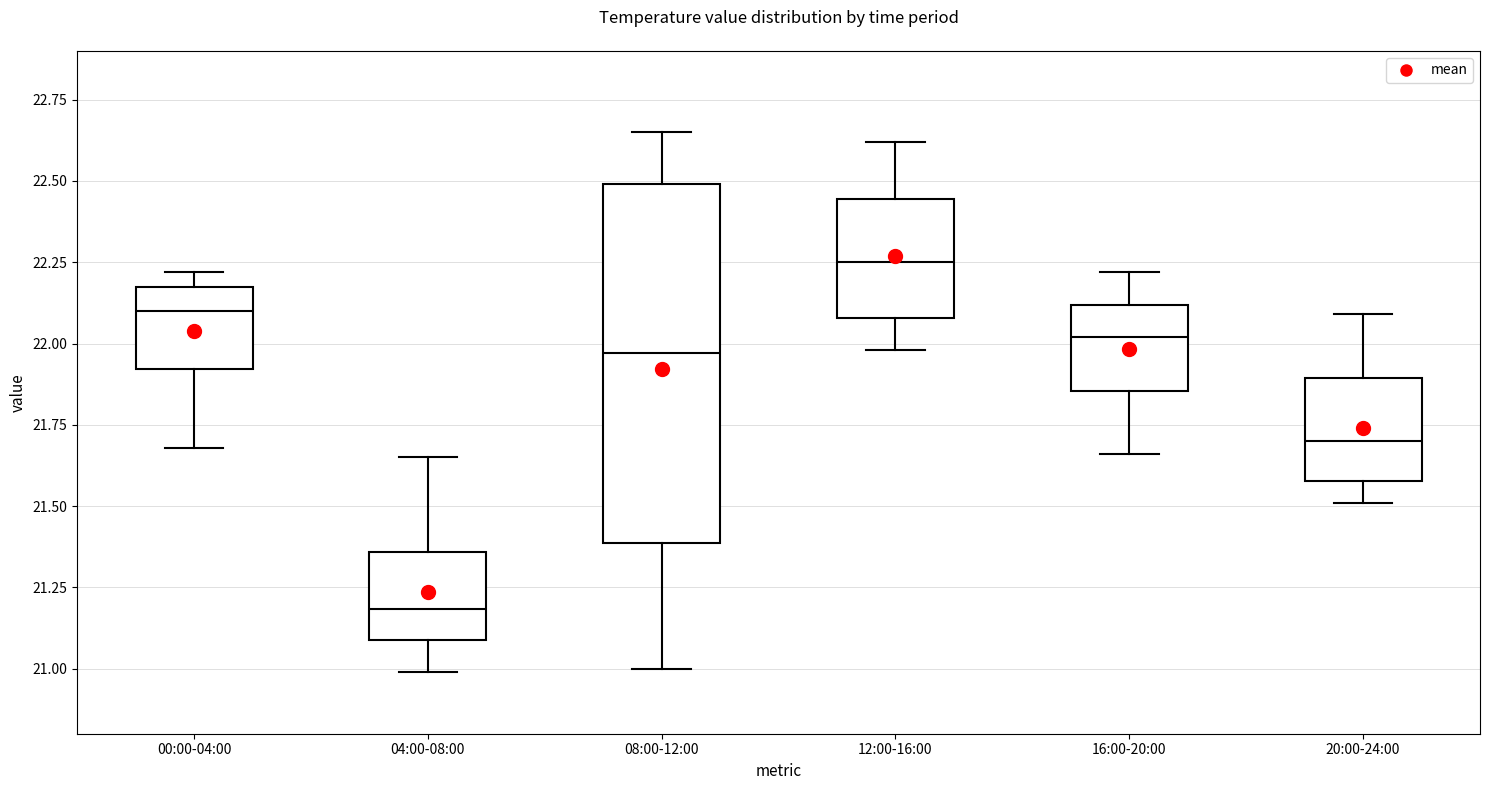

Where does the median line of the box for 20:00-24:00 sit on the y-axis? The values are not printed on the chart, so give them approximately, as read against the axis.

21.70